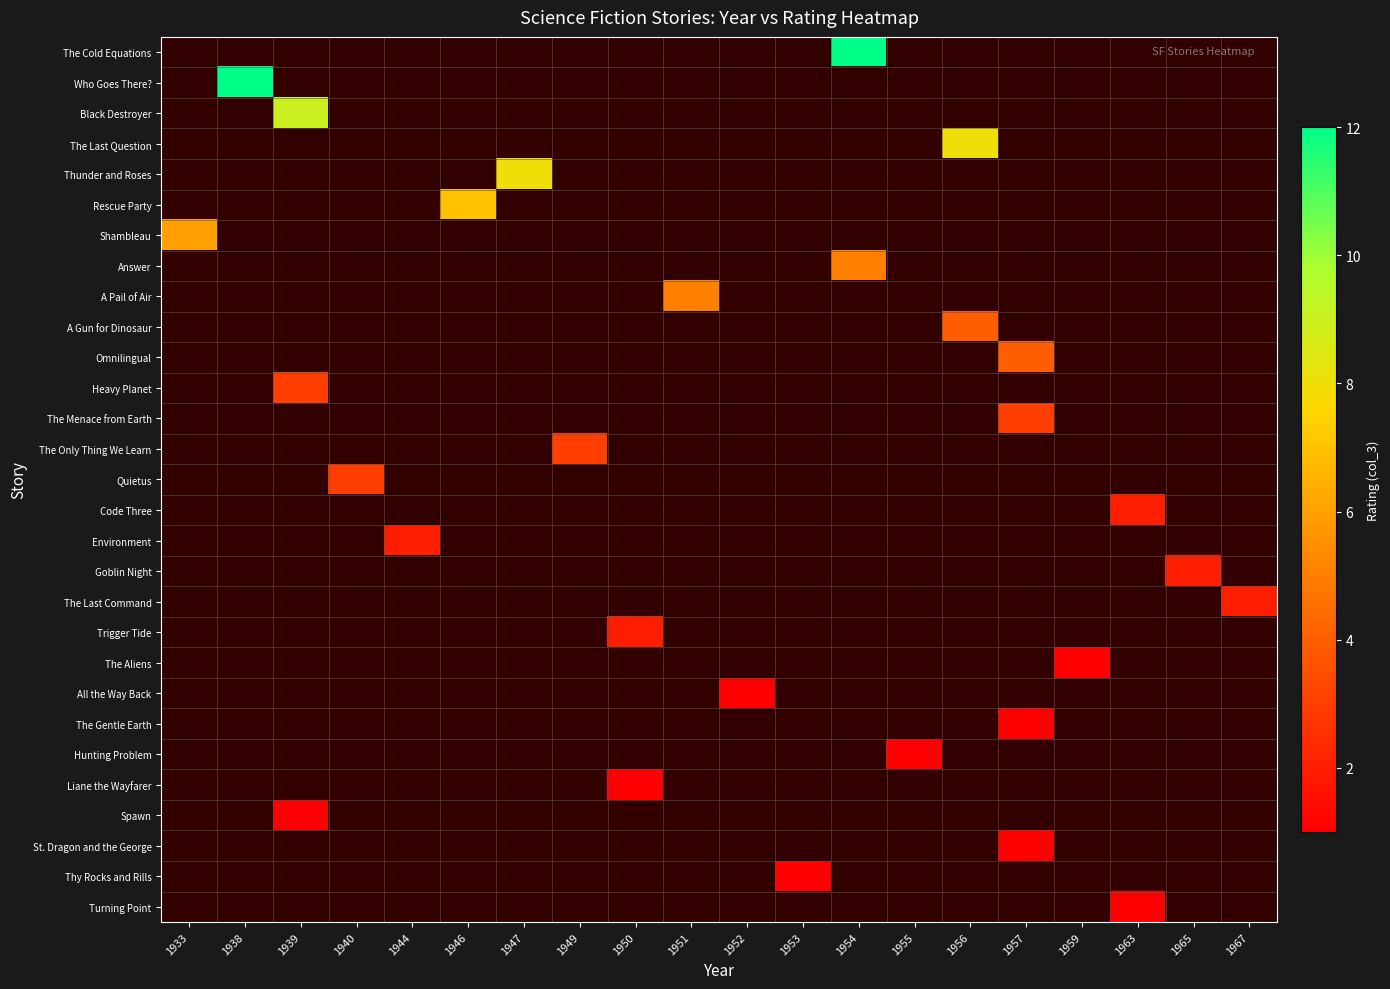

Which category has the lowest value across all series?

1959